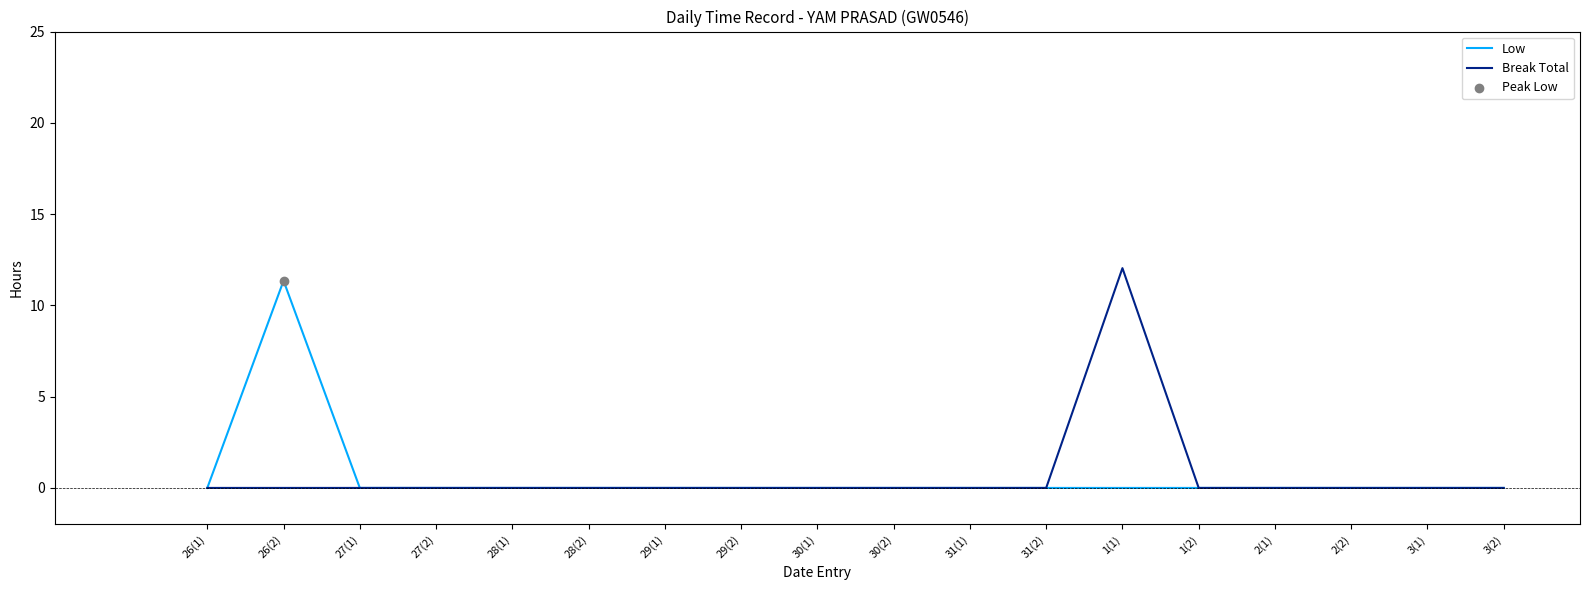

The value of Break Total at 31(1) is 0.0. True or false?

True